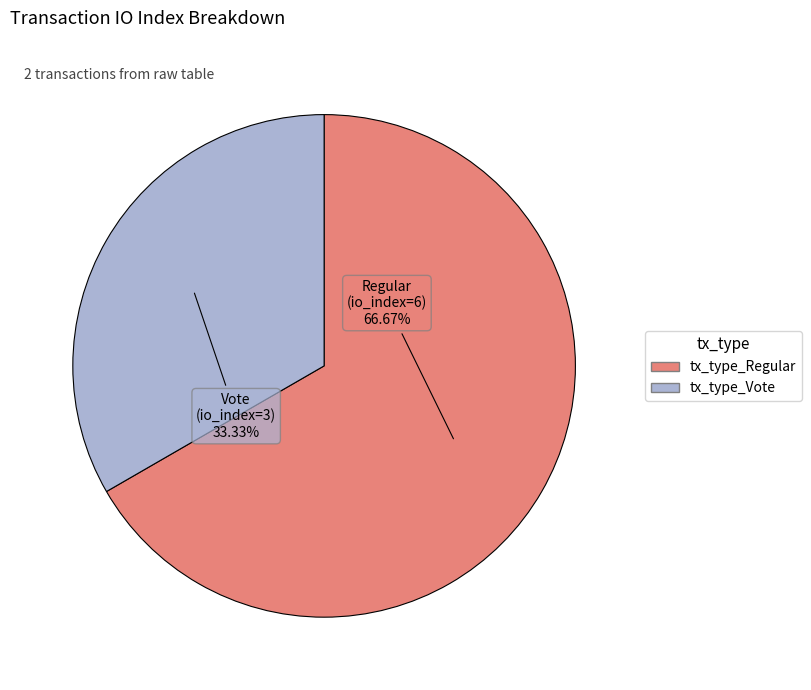

Which slice is the largest?

tx_type_Regular